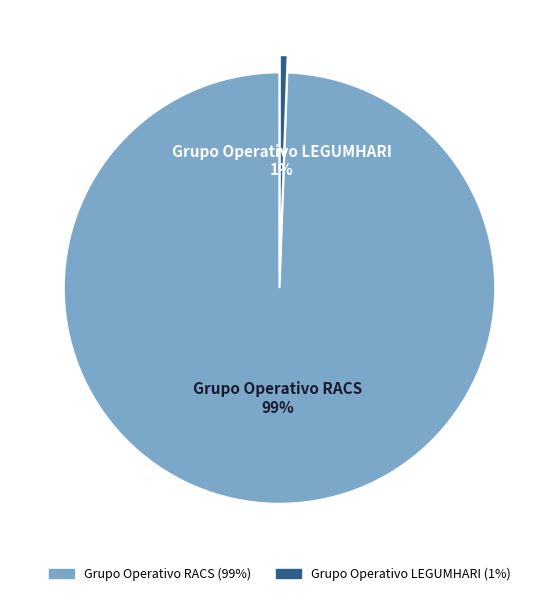

Does any single category account for the majority?

Yes